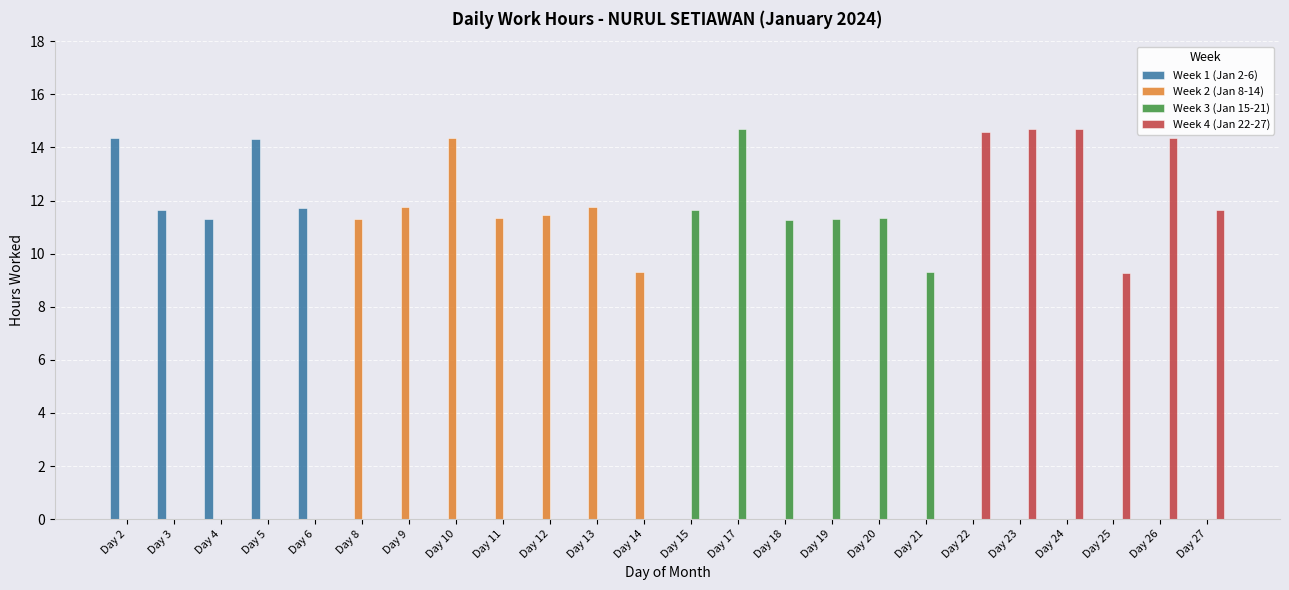

Is the value of Week 1 (Jan 2-6) at Day 25 greater than the value of Week 2 (Jan 8-14) at Day 11?

No